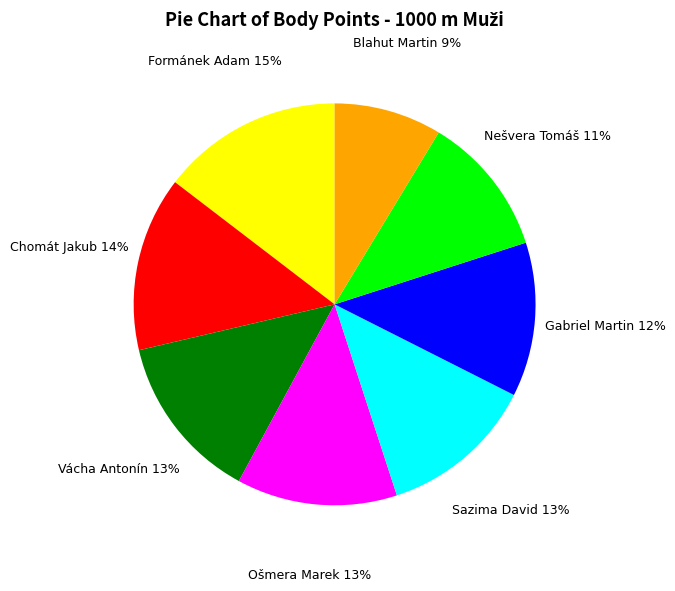

Which category has the biggest portion of the pie?

Formánek Adam